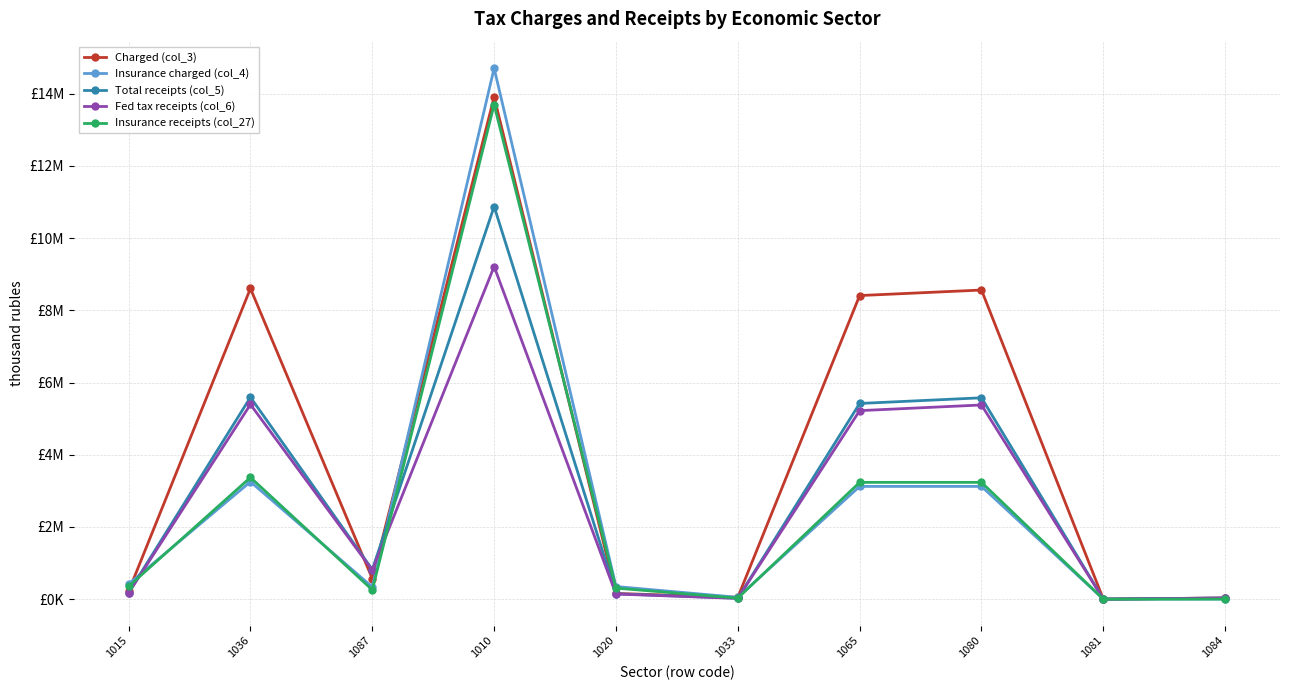

At how many categories does at least one series exceed 6803701?

4